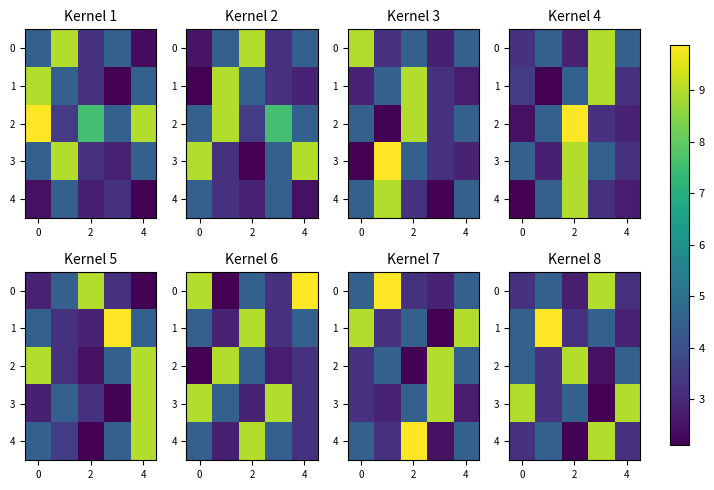

How many data points in 1 are less than 4?

2